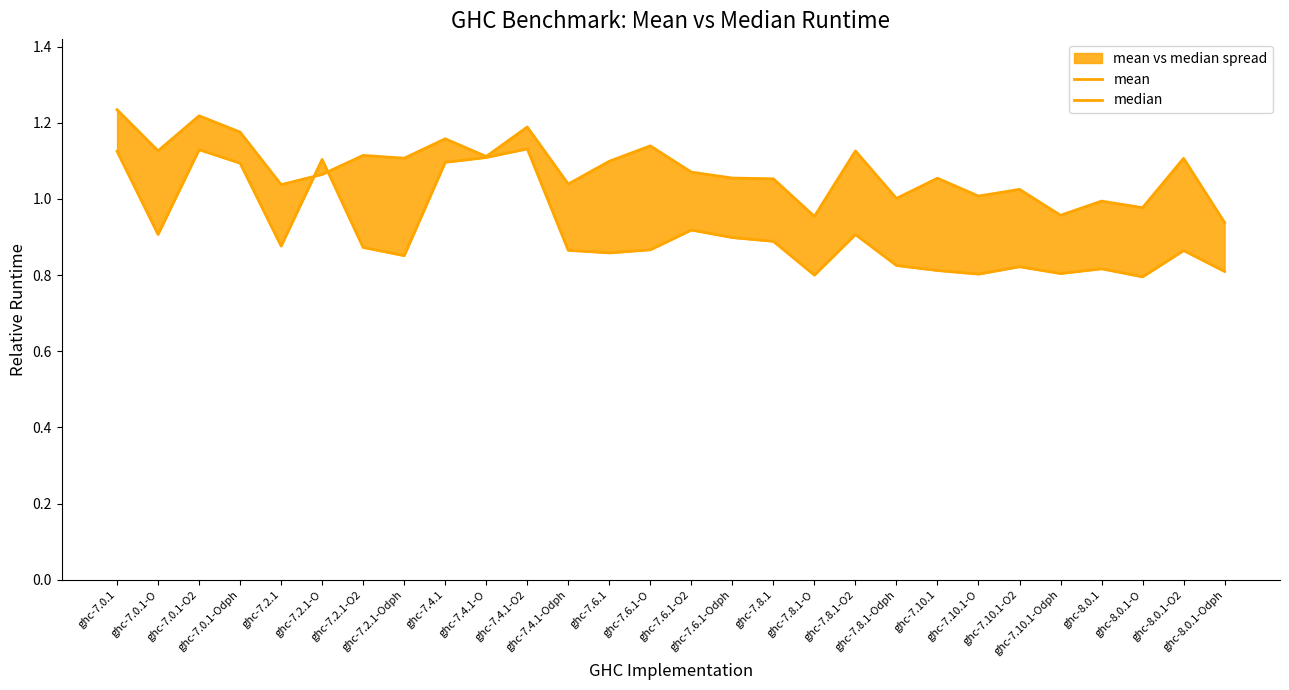

In median, how many points are higher than both neighbors (excluding endpoints)?

8